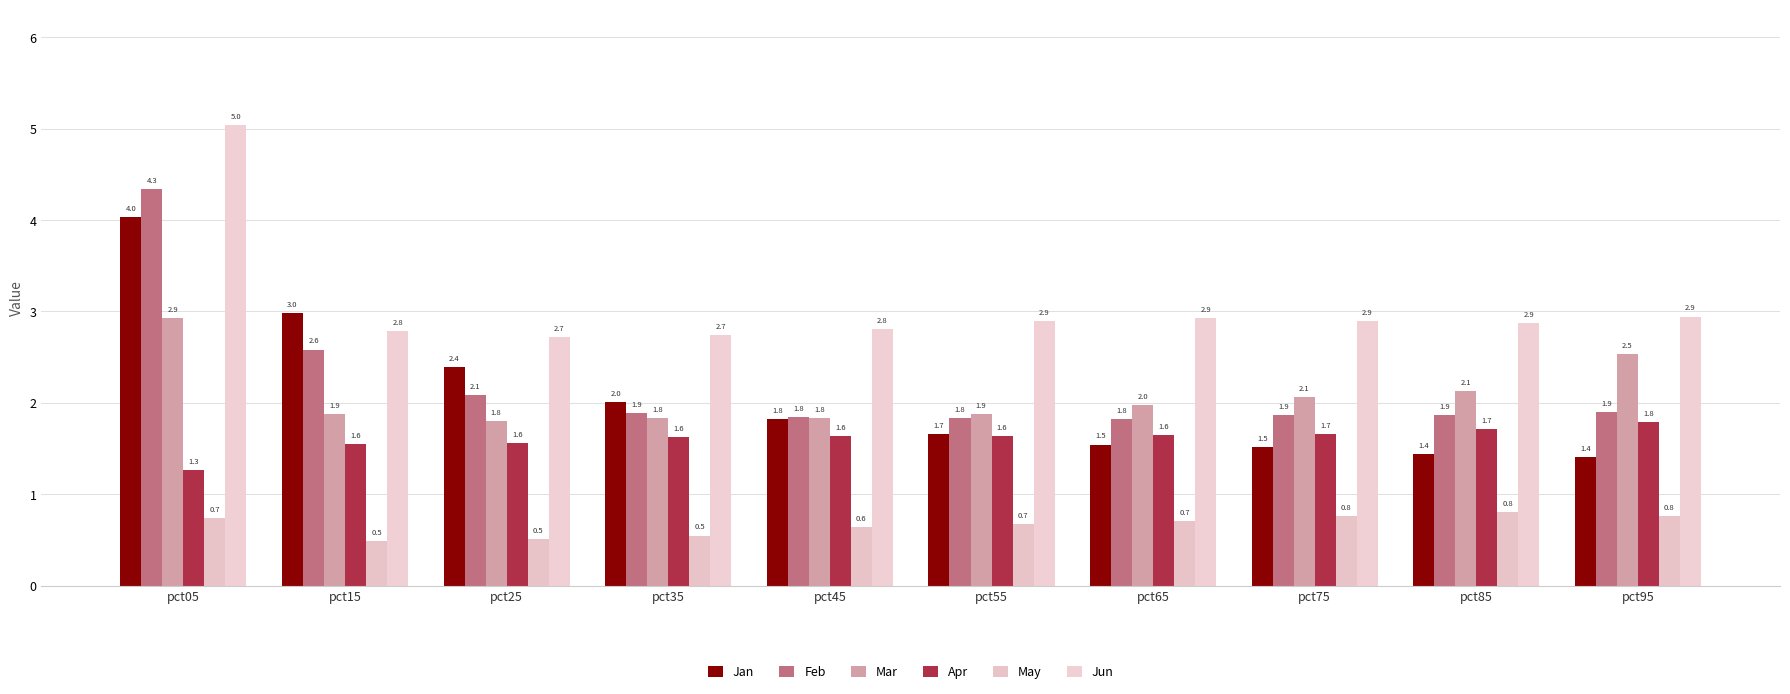

Count the number of categories in the chart.

10